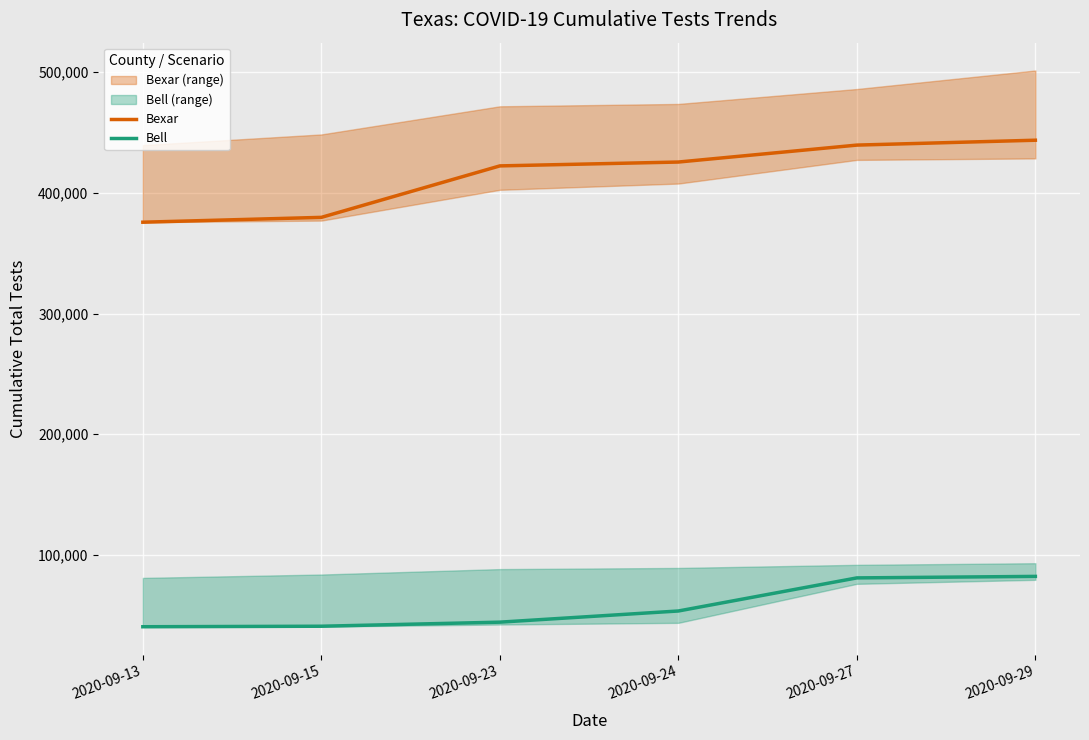

Which series has the largest total across all categories?

Bexar